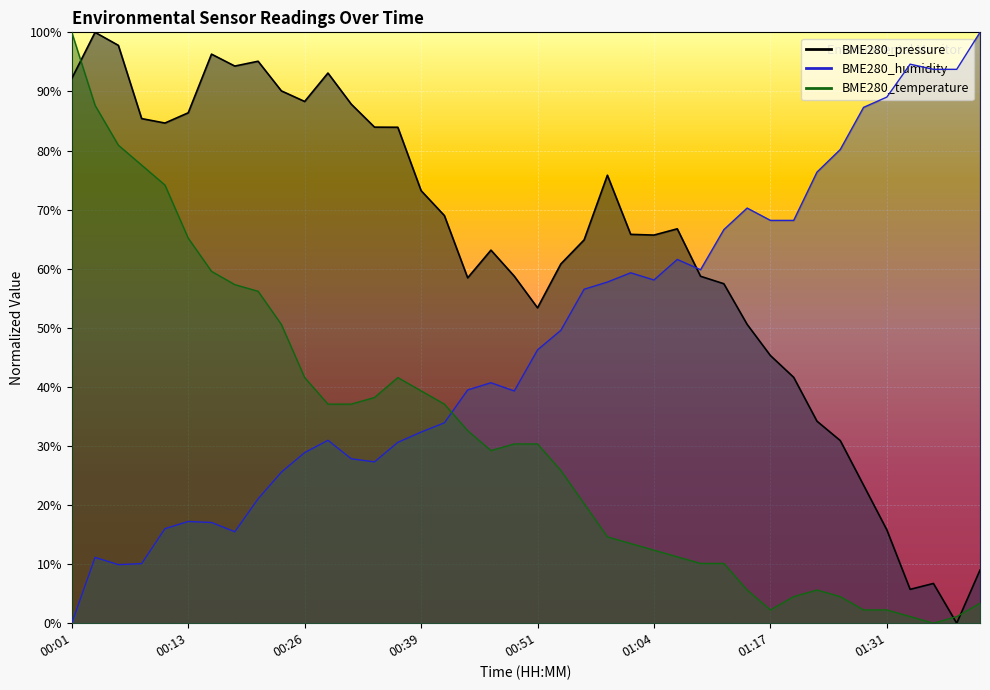

How many data points does each series have?

40